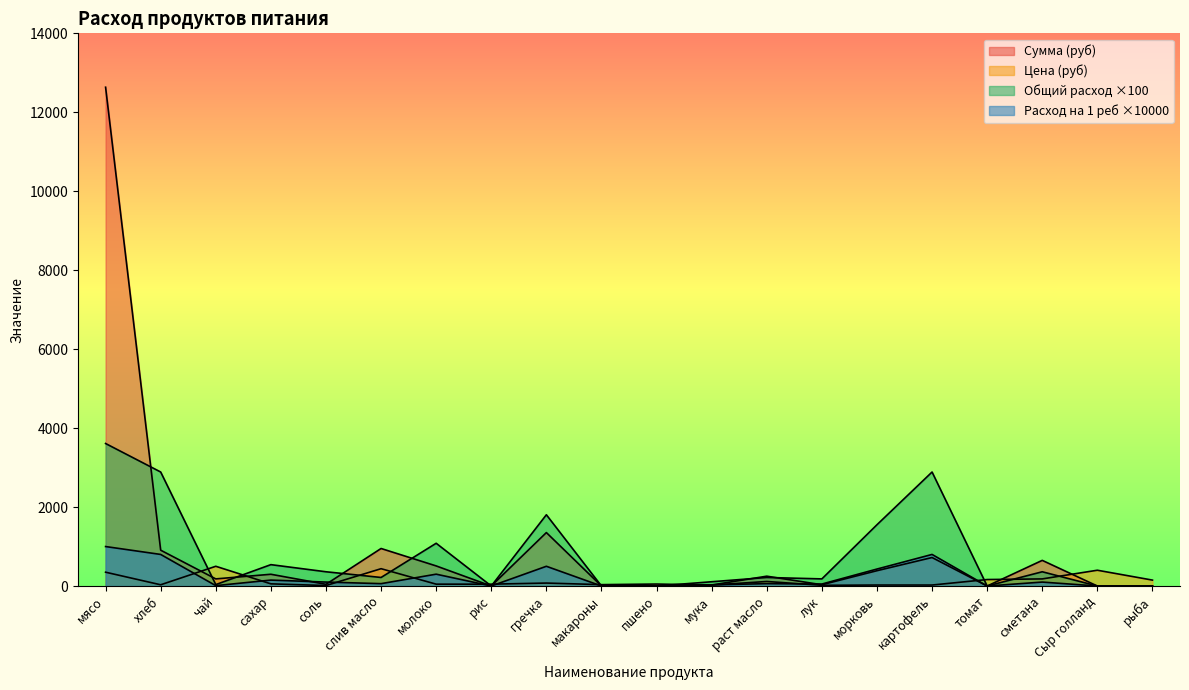

What is the sum of all Общий расход values?

4390.0